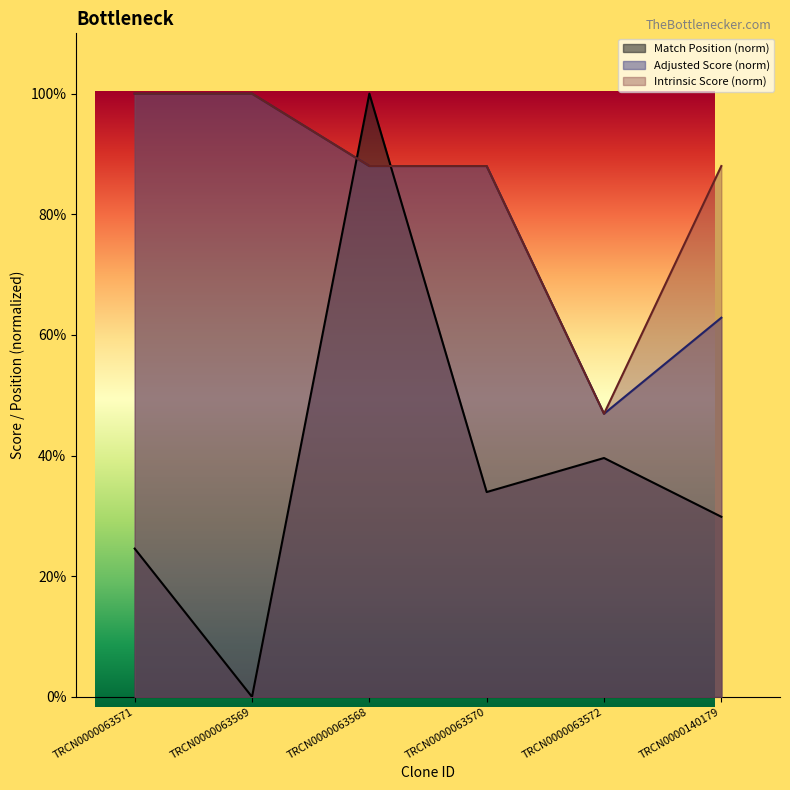

What is the sum of the Adjusted Score values at TRCN0000063569 and TRCN0000063570?

188.0